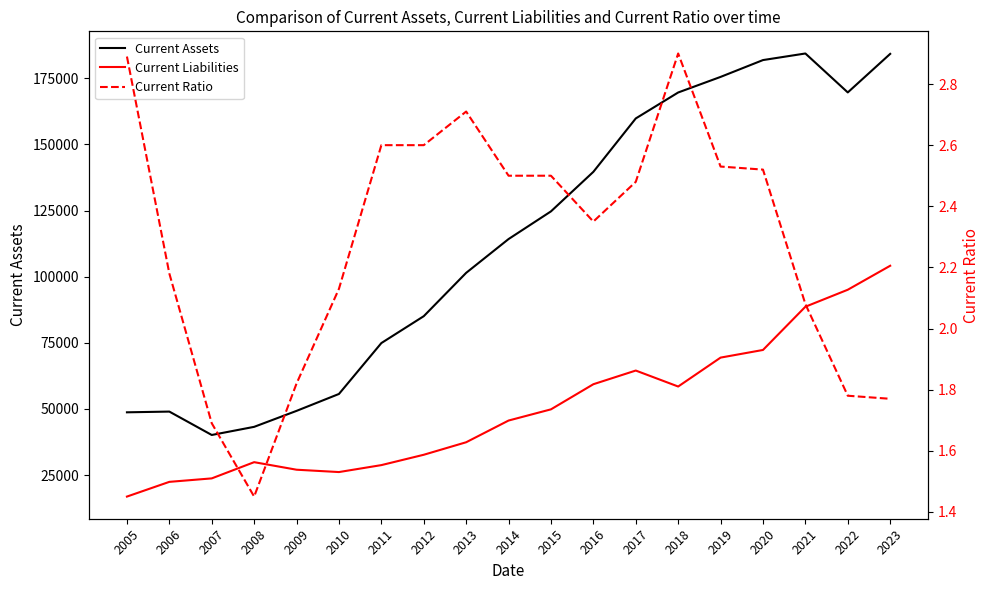

What is the difference between the Current Ratio values at 2006 and 2020?

0.3